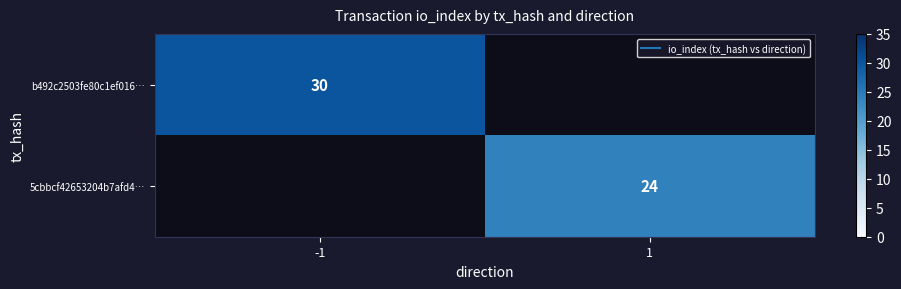

What is the minimum value shown in the chart?

24.0